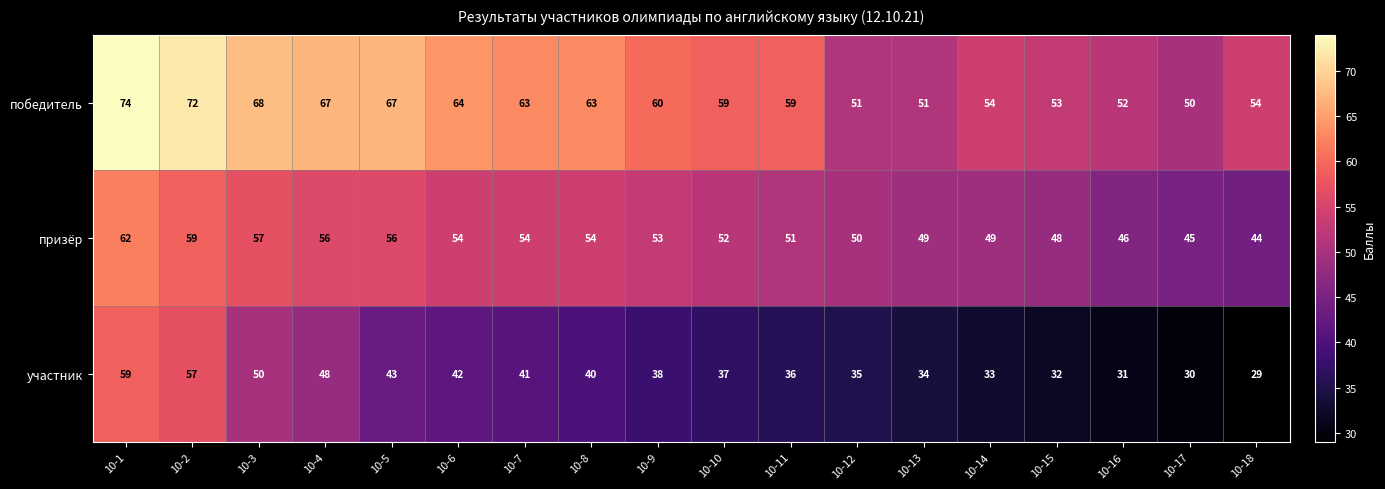

List the series in order of their peak value, highest first.

победитель, призёр, участник